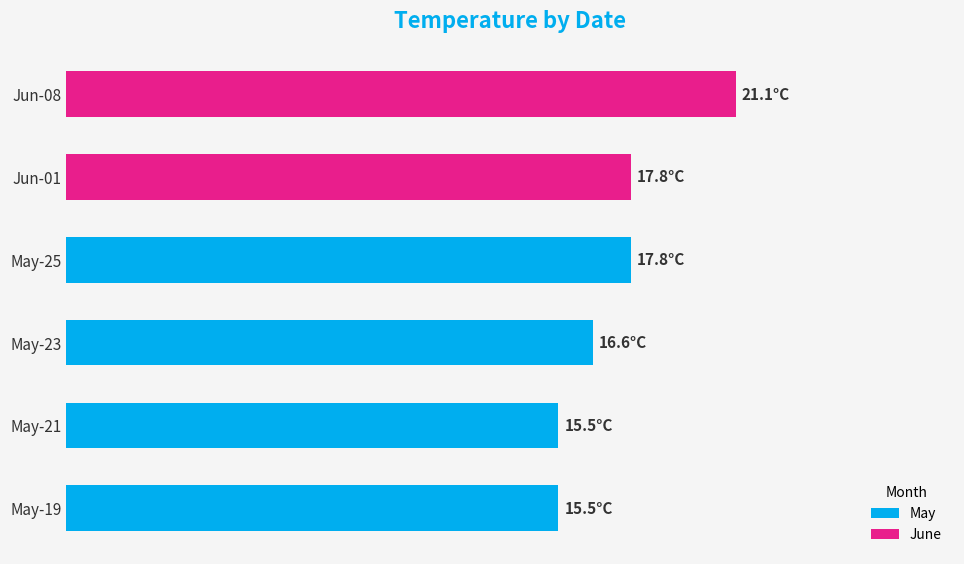

What is the maximum value shown in the chart?

21.1